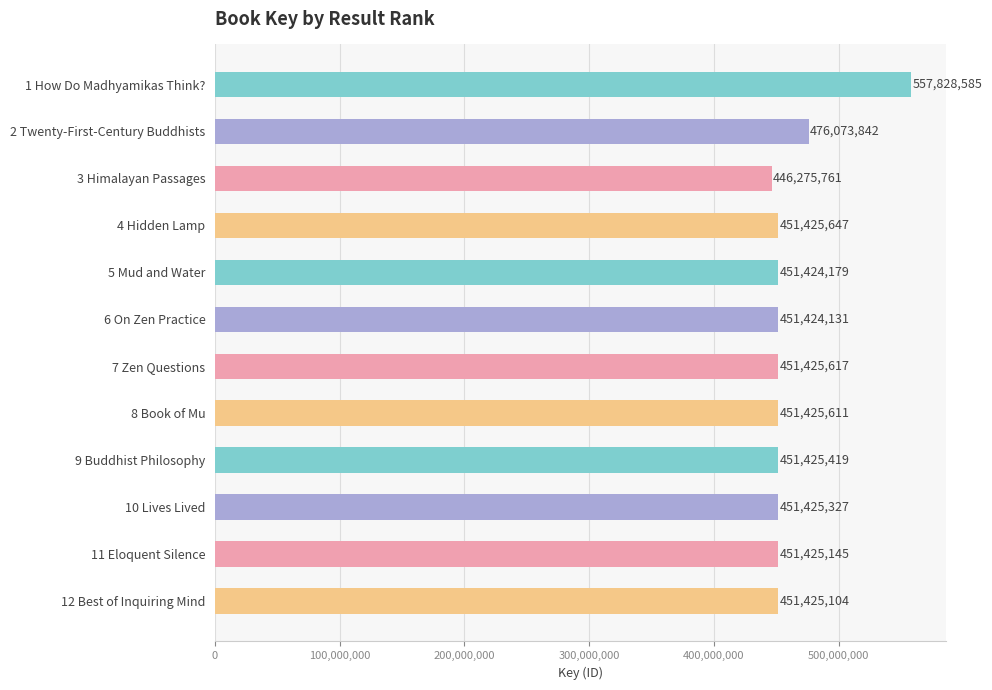

Reading bottom to top, list all the values displayed in this chart.

12 Best of Inquiring Mind=451425104	11 Eloquent Silence=451425145	10 Lives Lived=451425327	9 Buddhist Philosophy=451425419	8 Book of Mu=451425611	7 Zen Questions=451425617	6 On Zen Practice=451424131	5 Mud and Water=451424179	4 Hidden Lamp=451425647	3 Himalayan Passages=446275761	2 Twenty-First-Century Buddhists=476073842	1 How Do Madhyamikas Think?=557828585